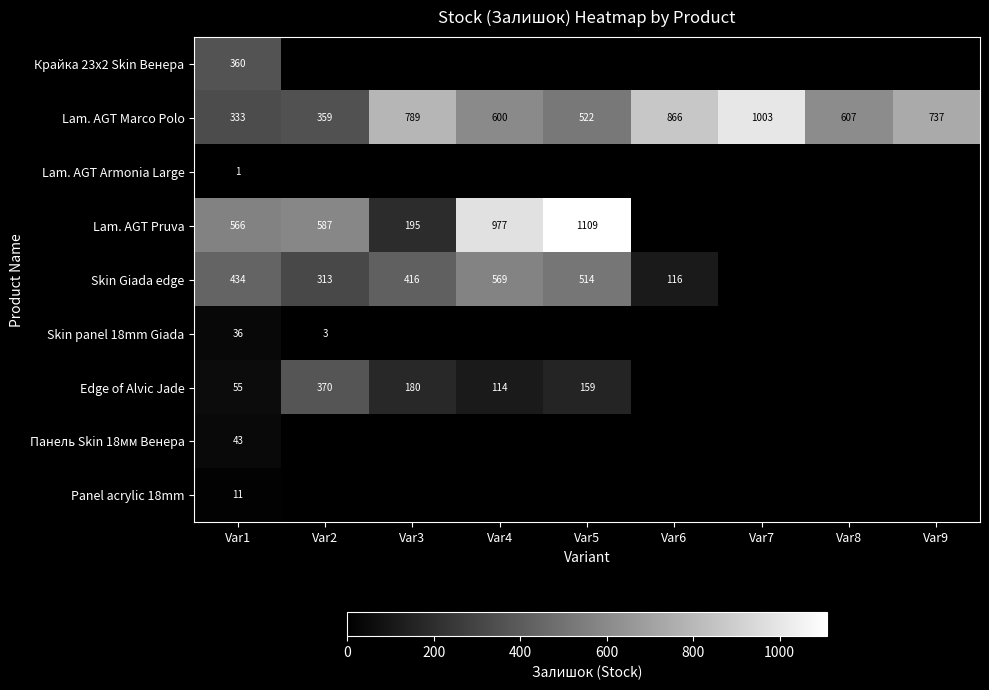

What is the difference between the Lam. AGT Pruva values at Var4 and Var2?

390